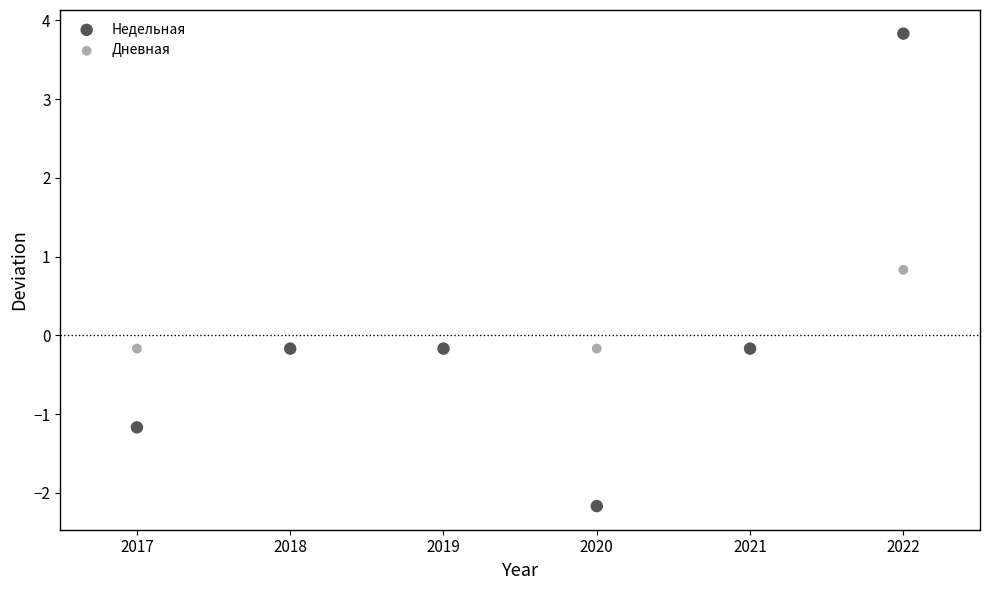

Which series has the largest Y range (max minus min)?

Недельная